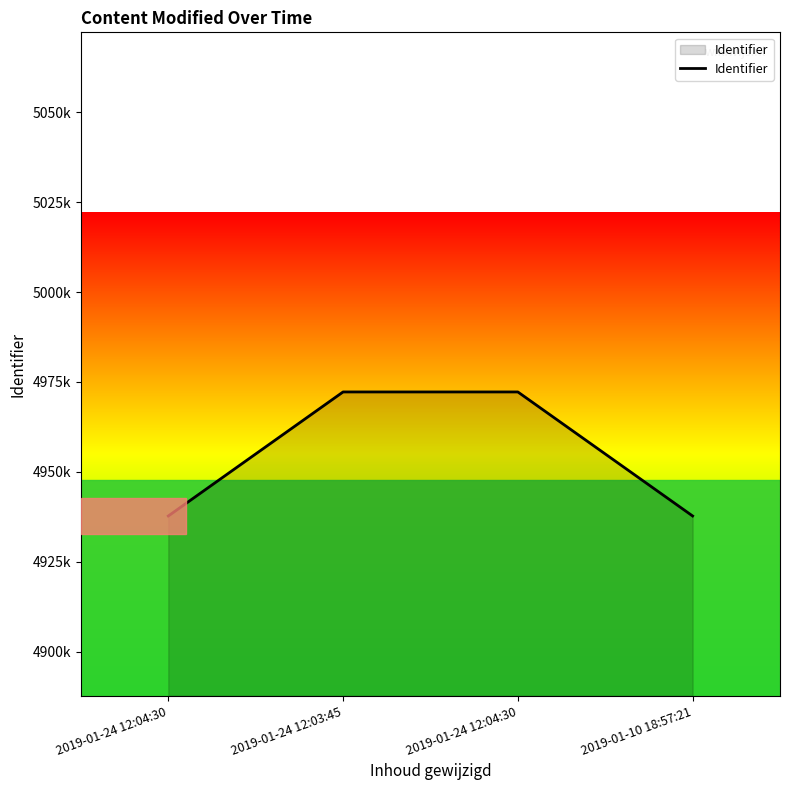

Reading left to right, transcribe all the data shown in this chart.

4937723	4972216	4972217	4937726